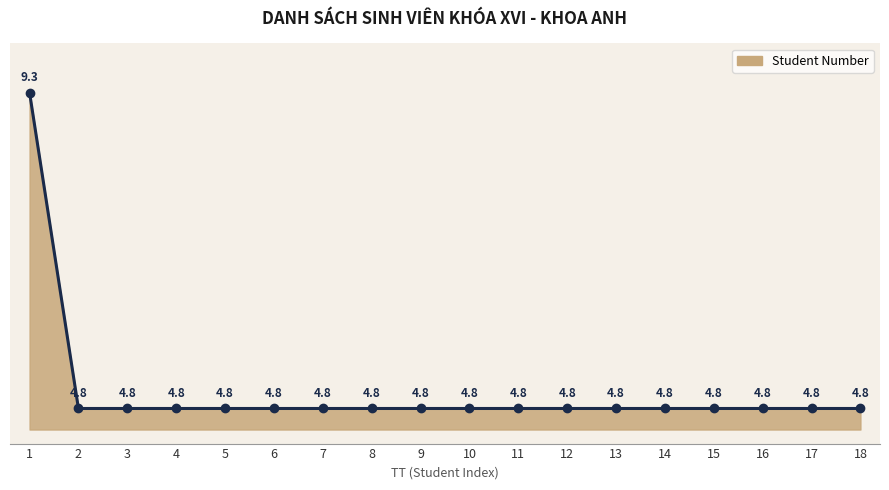

What is the ratio of the value at 8 to the value at 2?

1.0